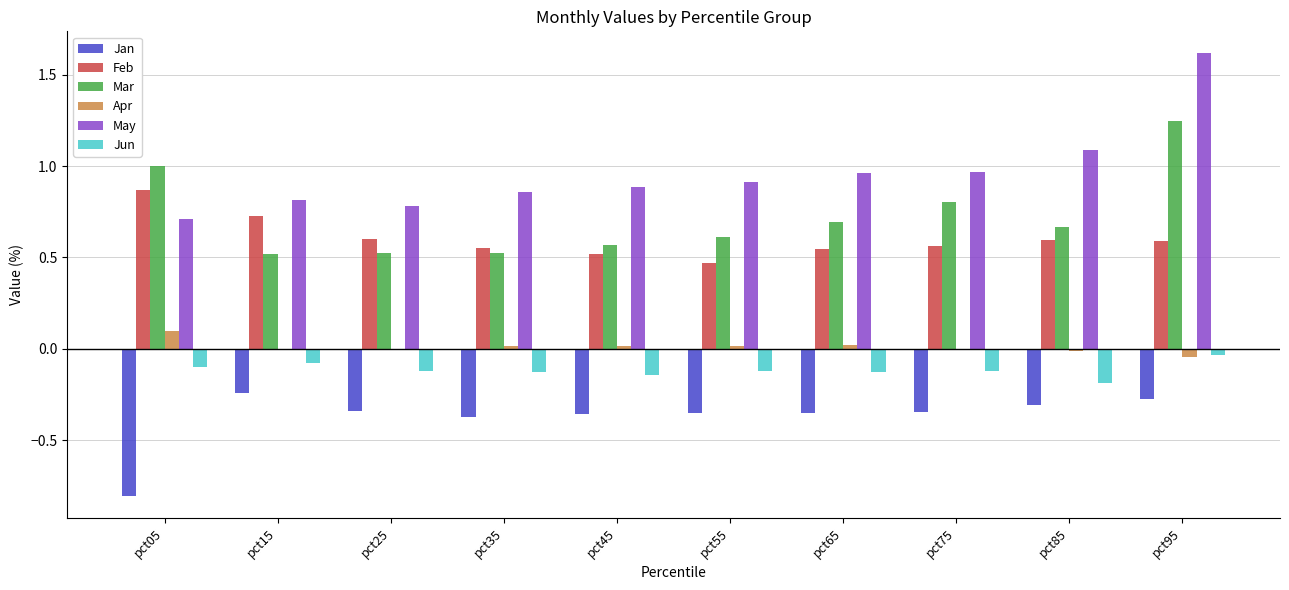

What is the sum of all Jan values?

-3.8